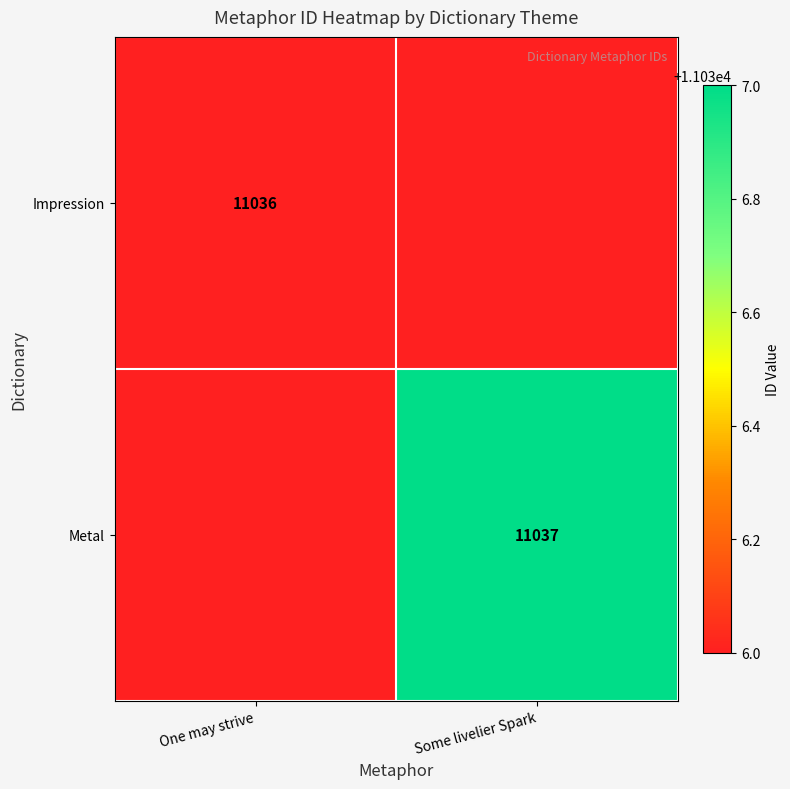

Between One may strive and Some livelier Spark, which is larger?

Some livelier Spark